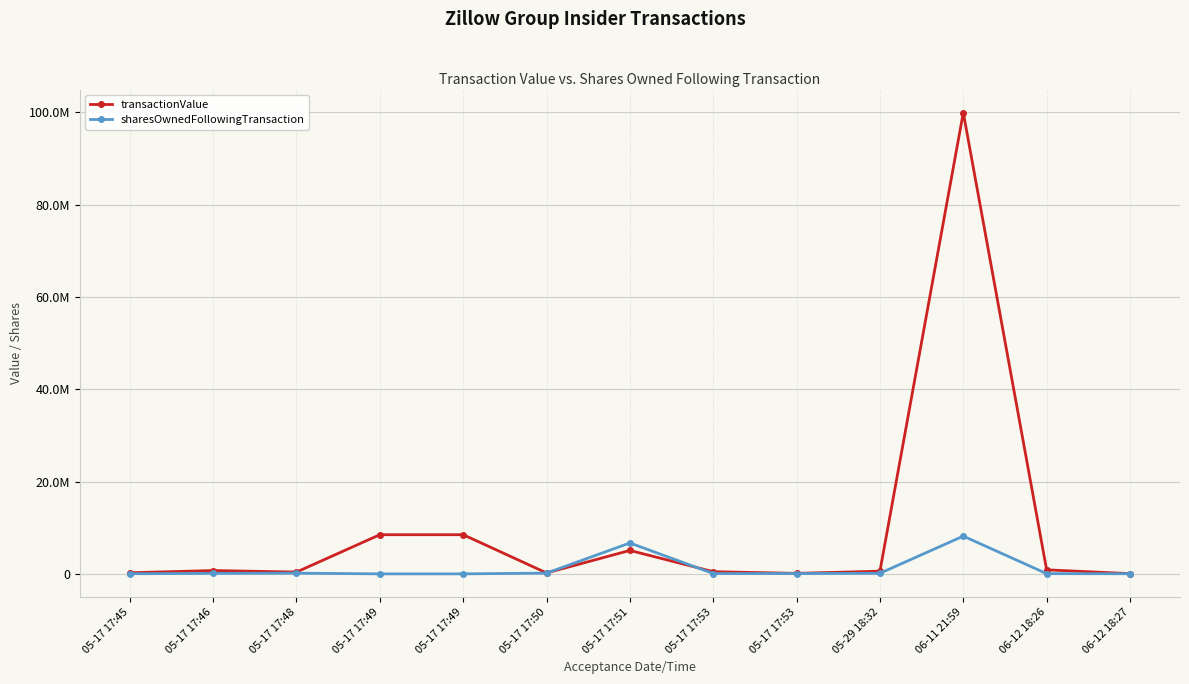

The sharesOwnedFollowingTransaction series shows 25582 at 05-17 17:53. True or false?

False